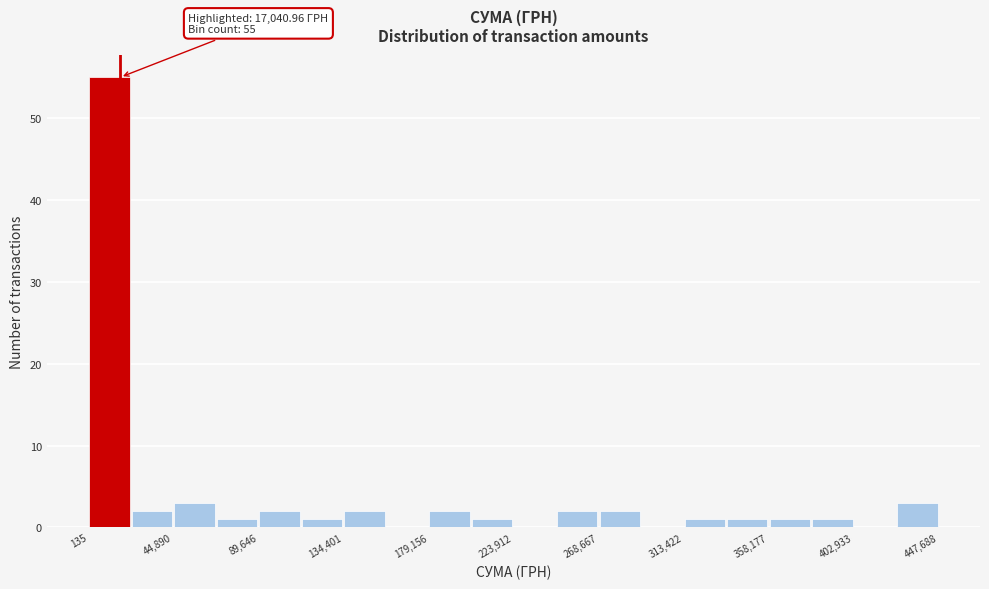

Over which range of the x-axis is the bar tallest?

0 to 25000